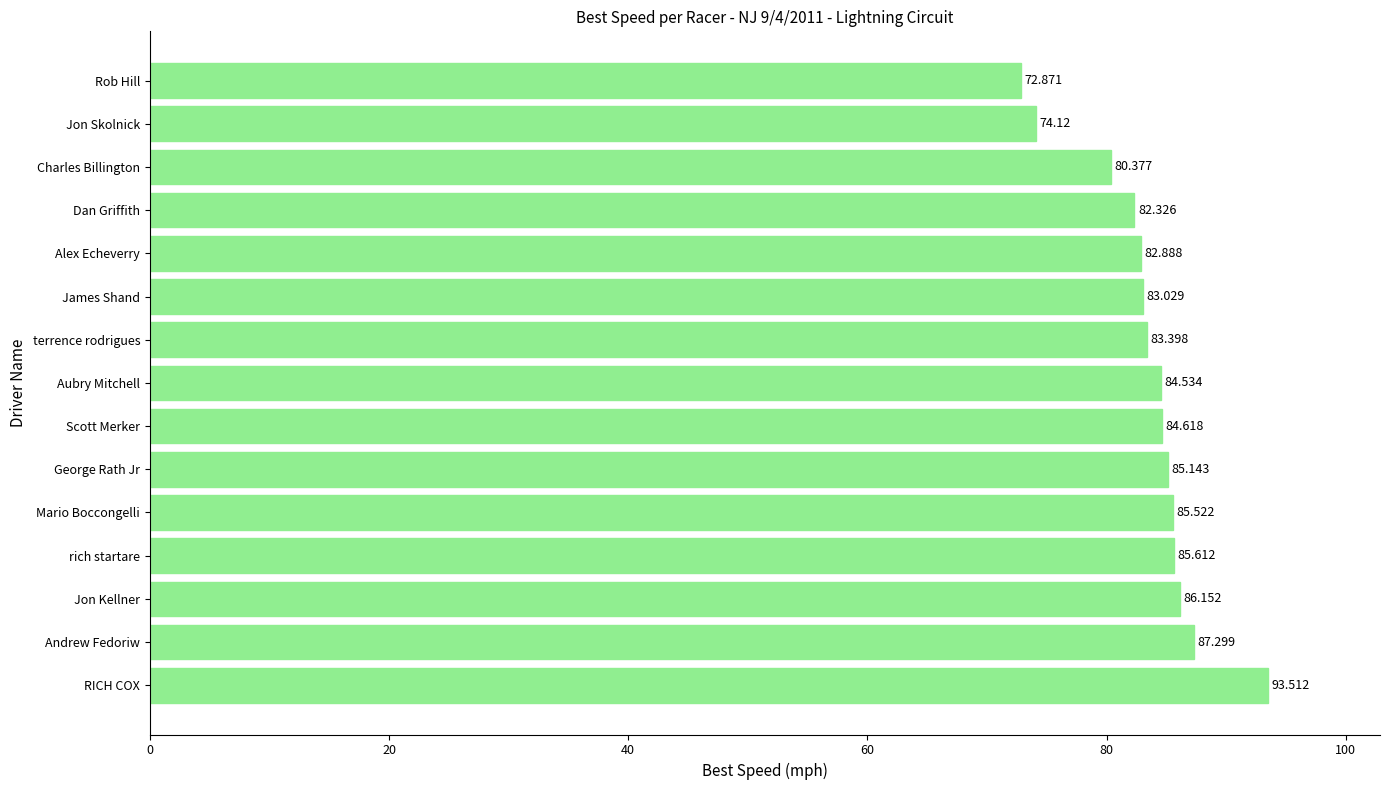

Between Scott Merker and terrence rodrigues, which is larger?

Scott Merker